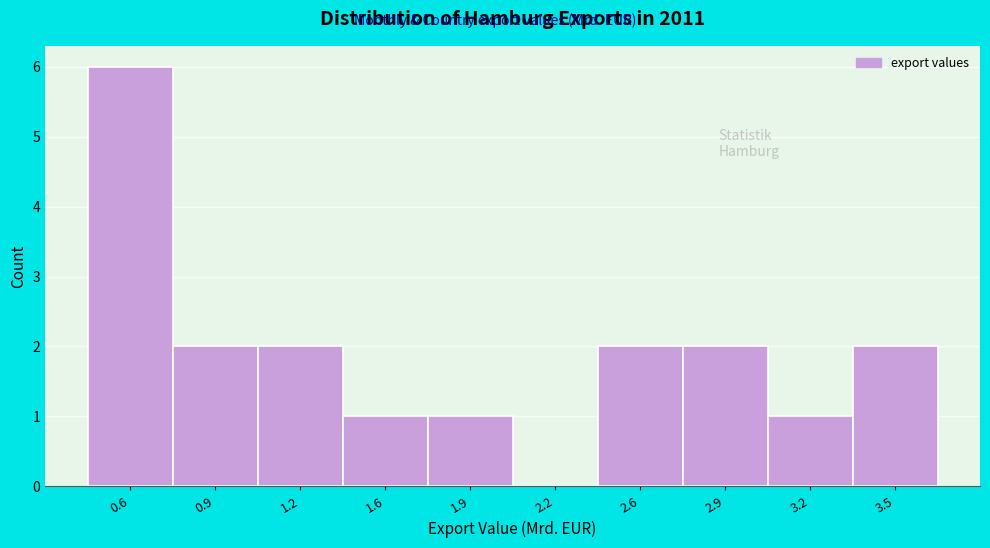

Reading left to right, transcribe all the data shown in this chart.

0.6=6	0.9=2	1.2=2	1.6=1	1.9=1	2.2=0	2.6=2	2.9=2	3.2=1	3.5=2